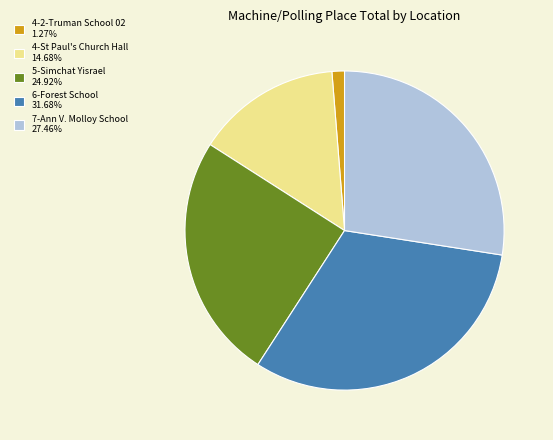

Does 4-2-Truman School 02 account for over 50% of the chart?

No